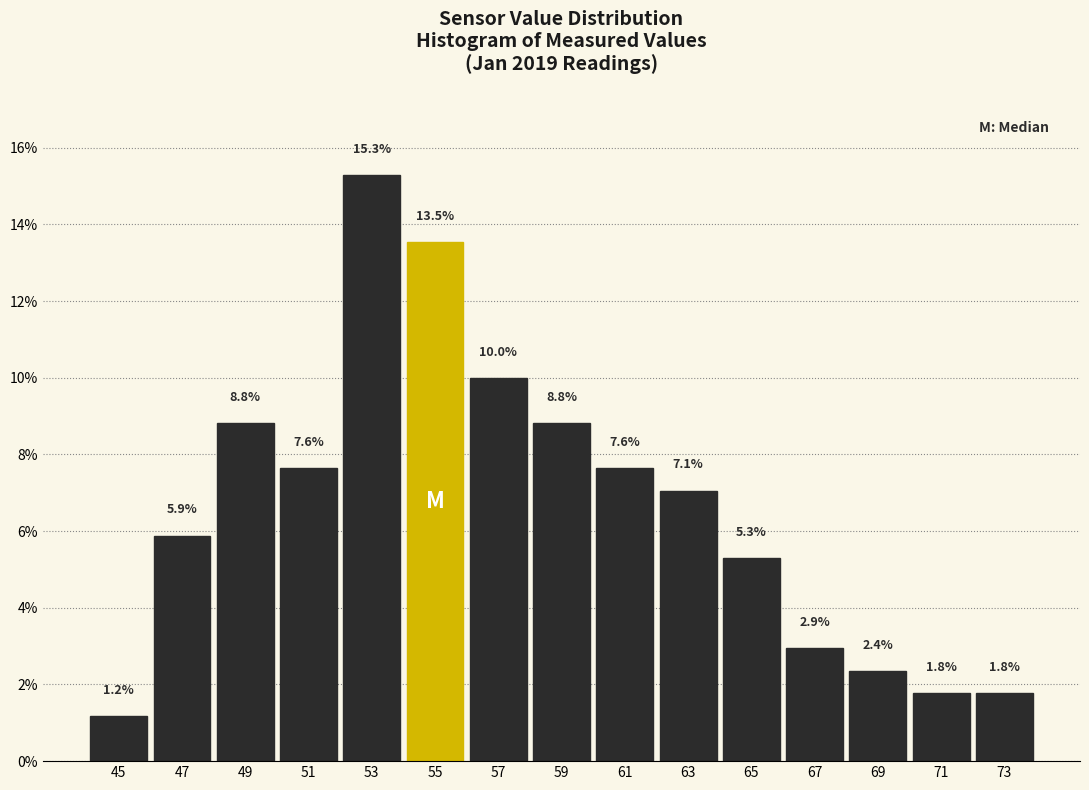

How tall is the bar that spans 68 to 70 on the x-axis?

2.4